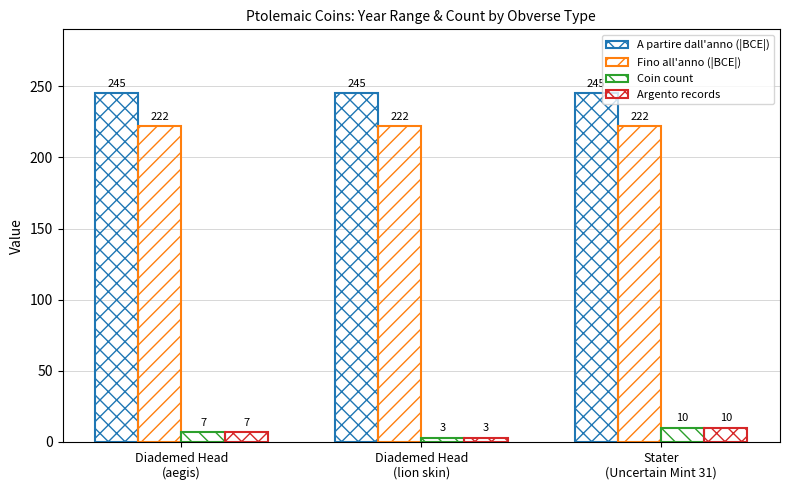

What value does the A partire dall'anno (|BCE|) series have at Diademed Head
(aegis)?

245